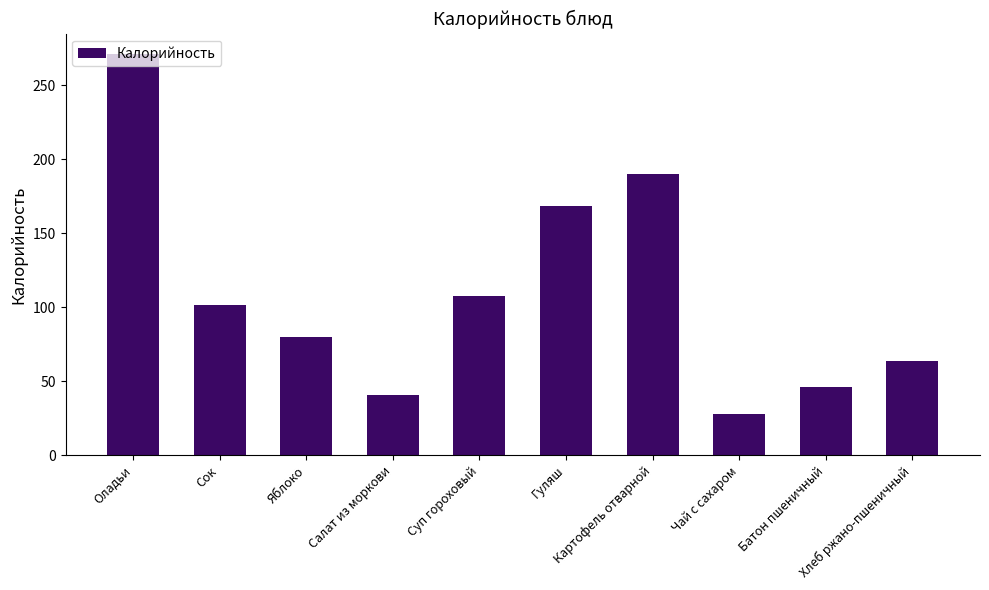

What is the sum of the values at Яблоко and Батон пшеничный?

125.7